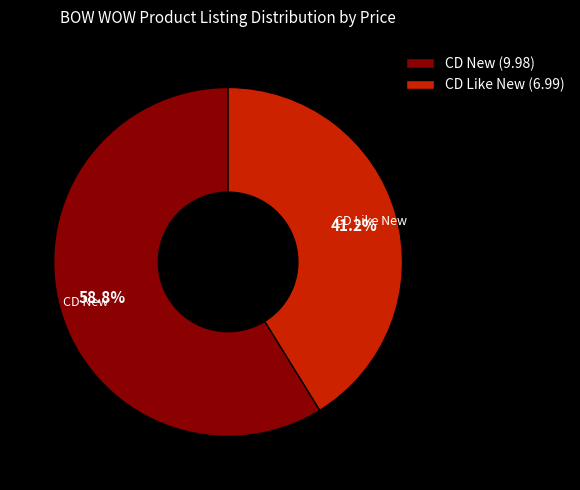

Which slice is the largest?

CD New (9.98)